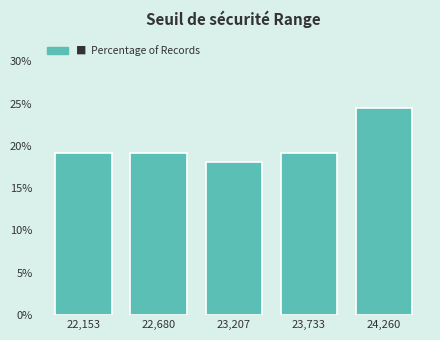

Which range on the x-axis has the tallest bar?

24000 to 24500